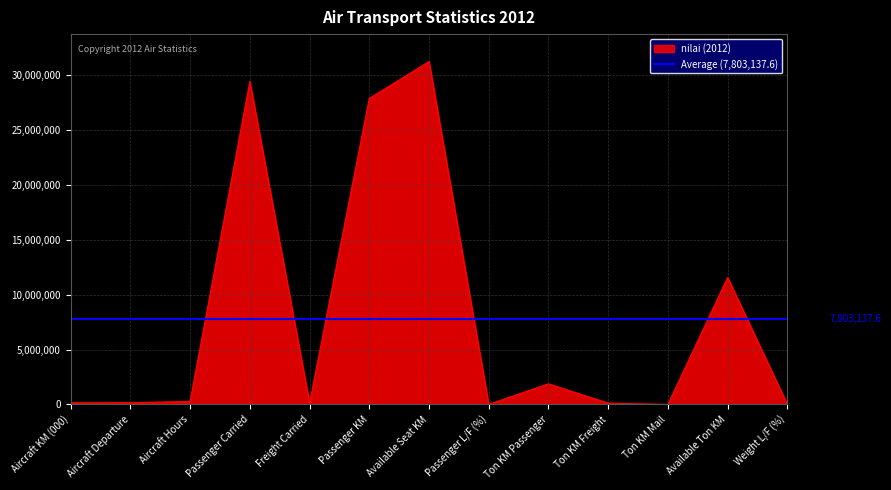

What position from the left is Available Seat KM?

7